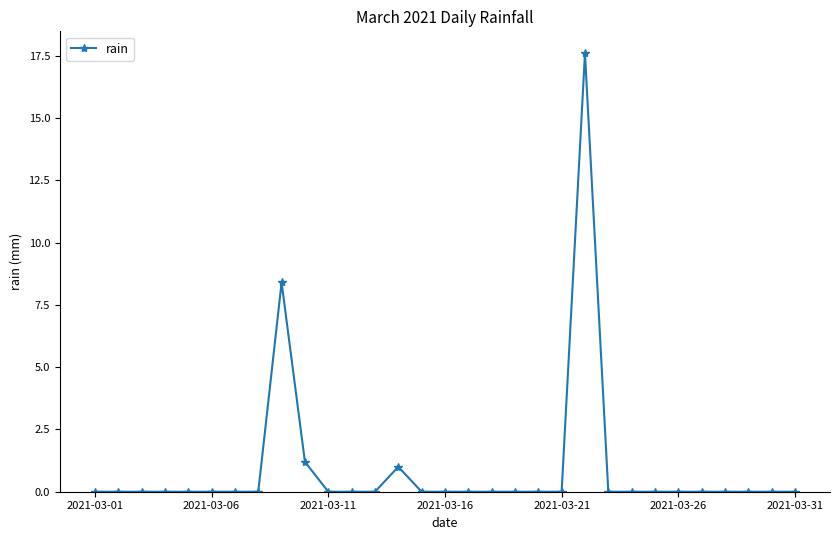

True or false: there are more than 2 points higher than both neighbors.

True